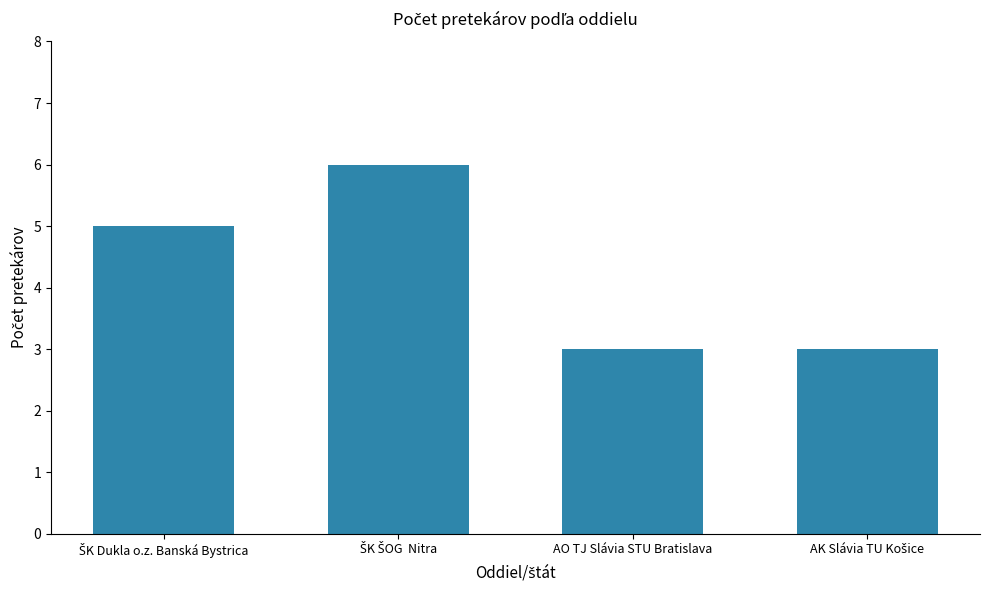

Is it true that the value at AO TJ Slávia STU Bratislava is 3?

True